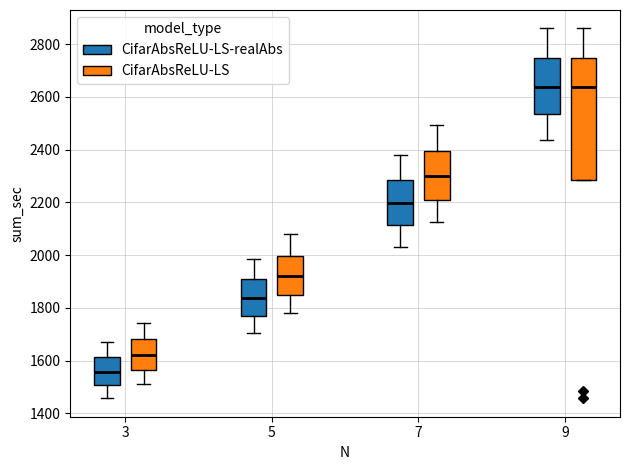

Which box has the lowest median line?

3 (CifarAbsReLU-LS-realAbs)